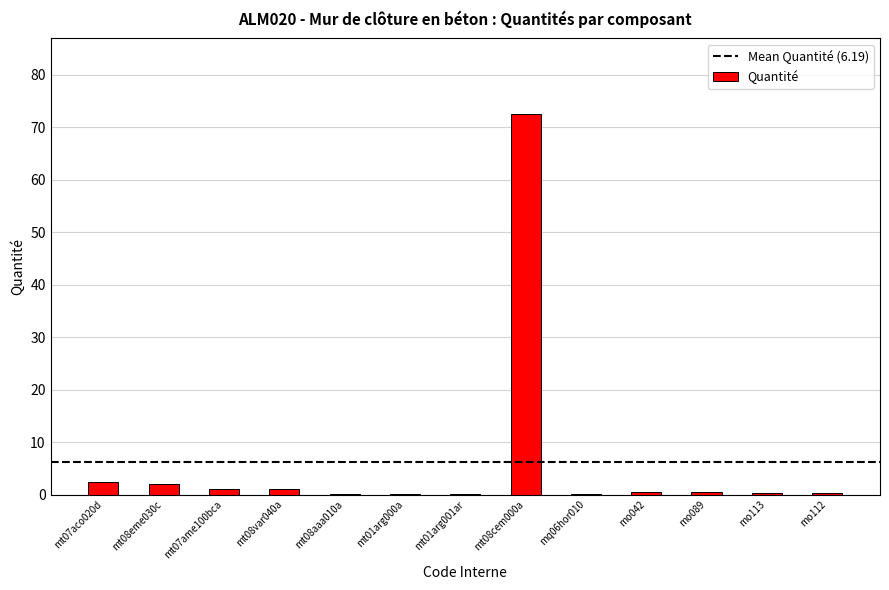

Are the bars grouped side by side (vs. stacked)?

No